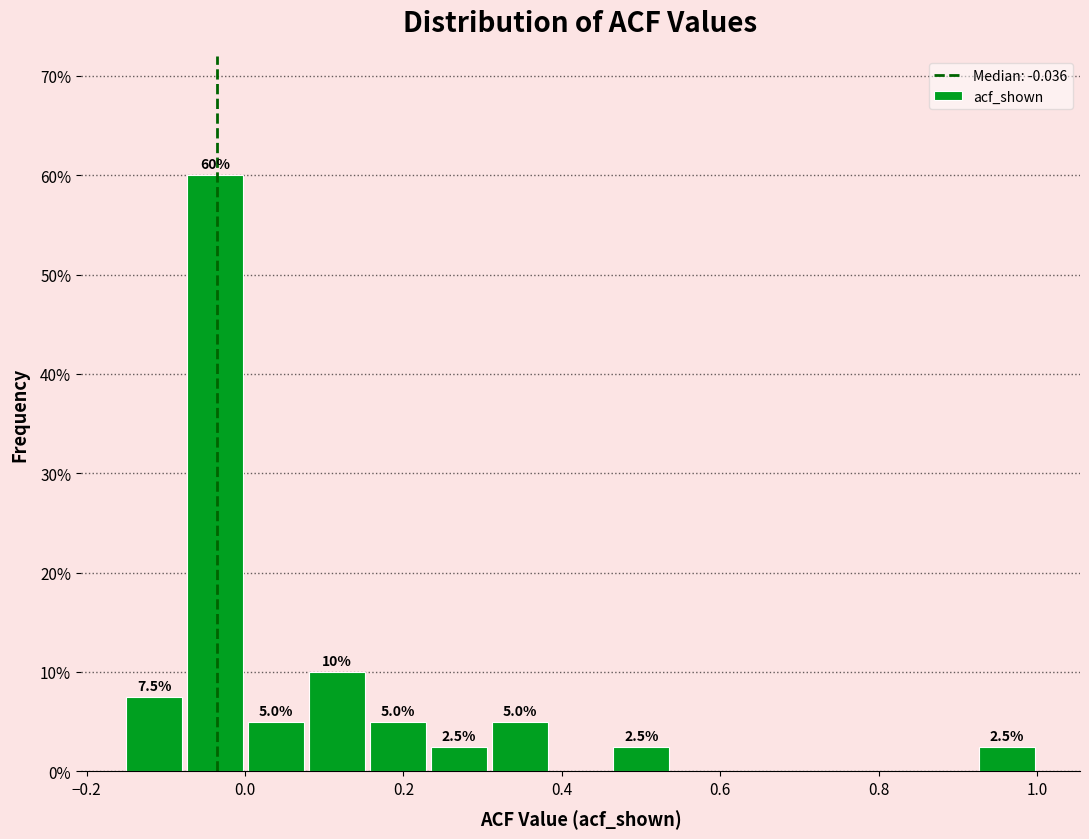

Around what value on the x-axis is the tallest bar? Give the approximate position of its centre, as read against the axis.

-0.04